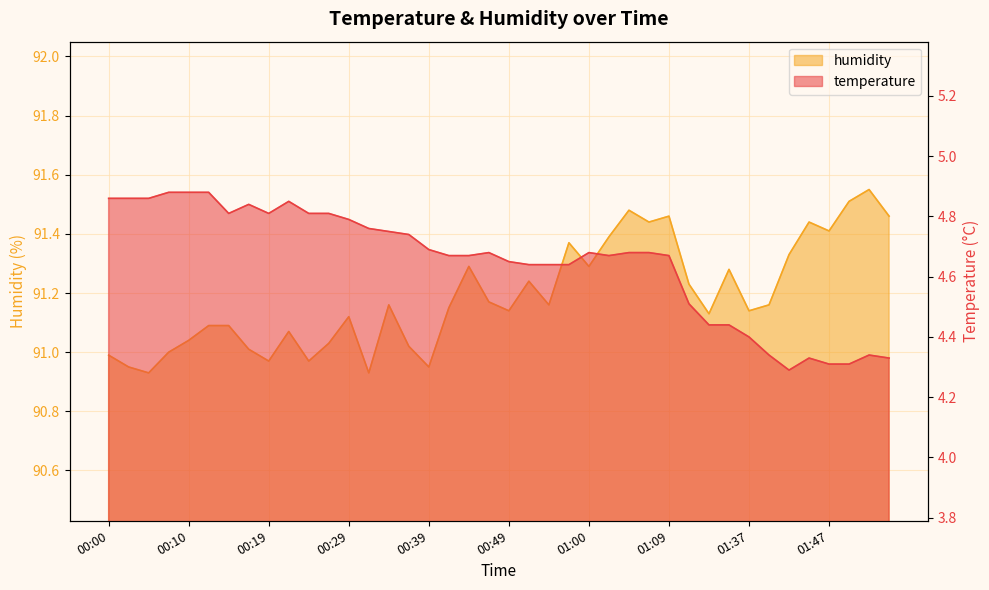

True or false: humidity and temperature cross at least once.

False